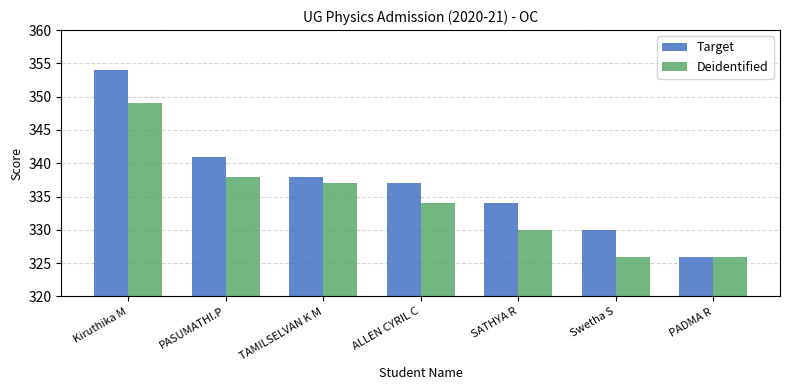

Where is Deidentified nearest to the value 337?

TAMILSELVAN K M